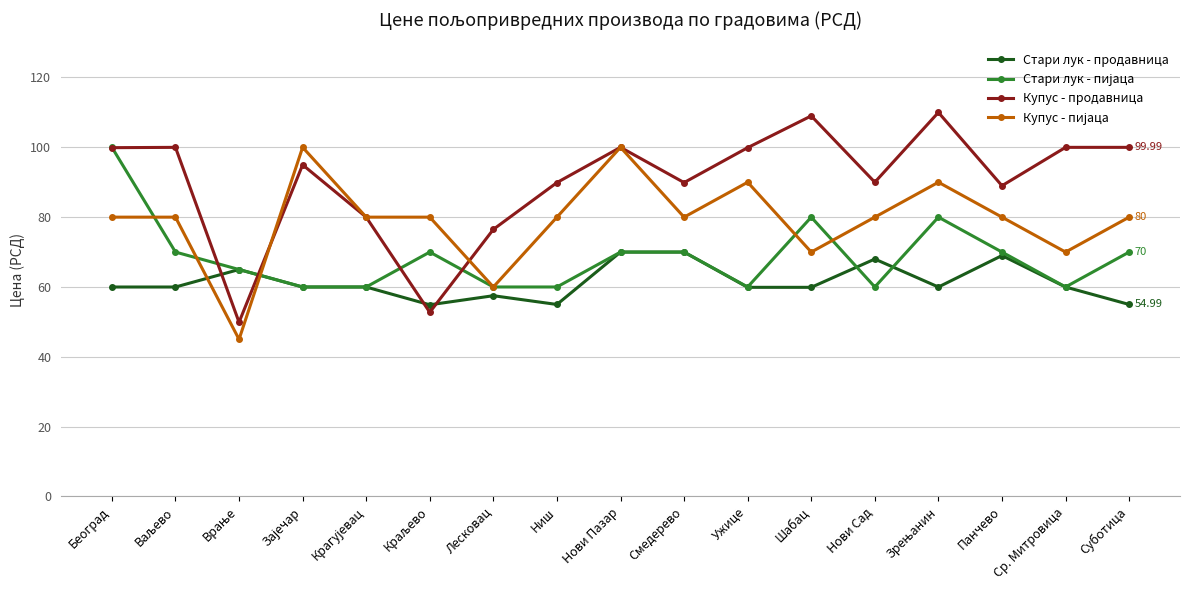

Is this an area chart (filled region under the line)?

No